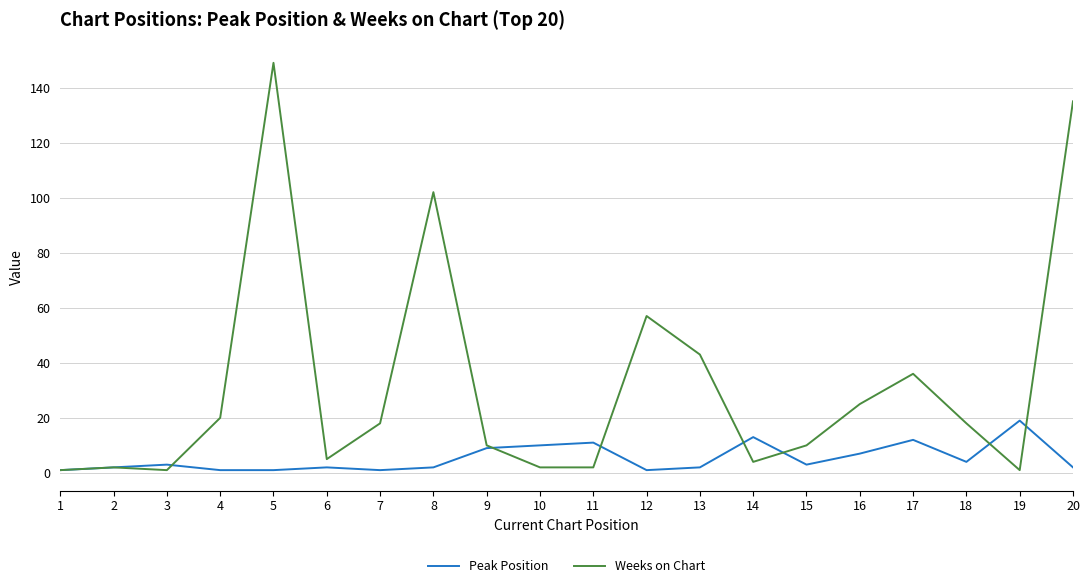

Rank the series by their maximum value, from highest to lowest.

Weeks on Chart, Peak Position